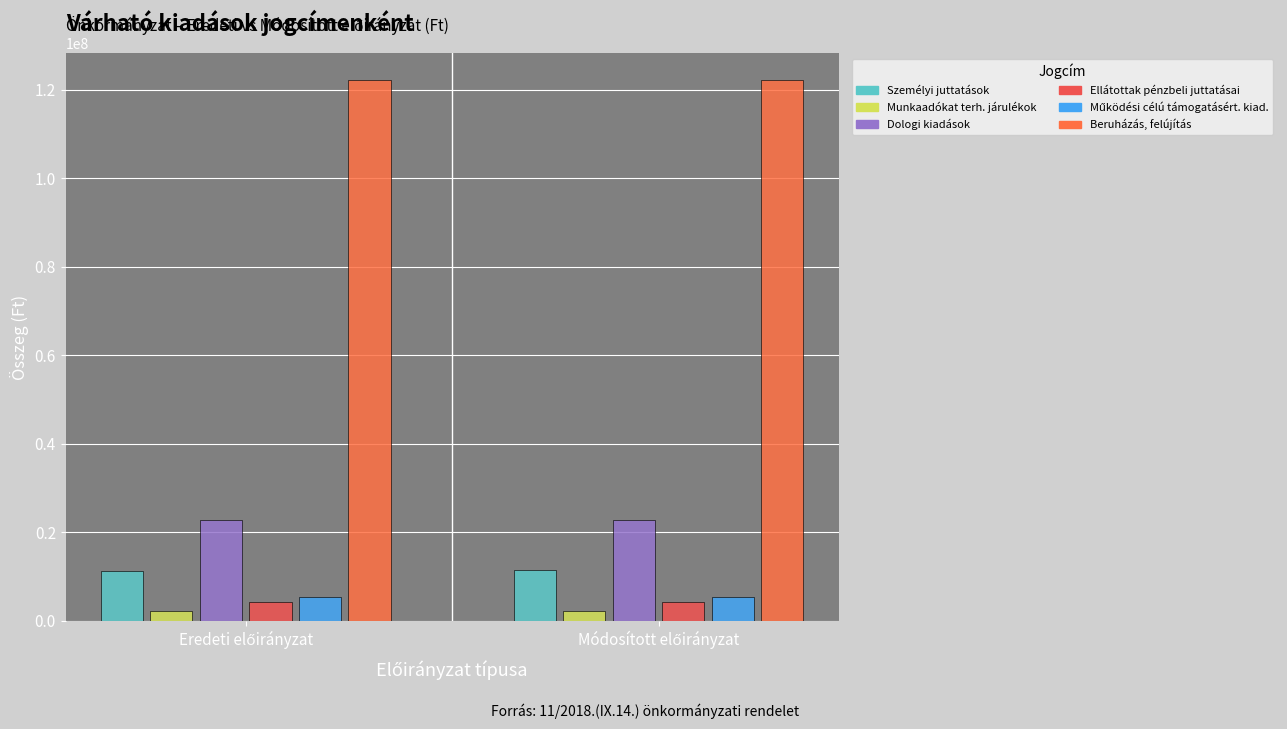

What is the value of the Beruházás, felújítás bar at the 1st from the left?

122036517